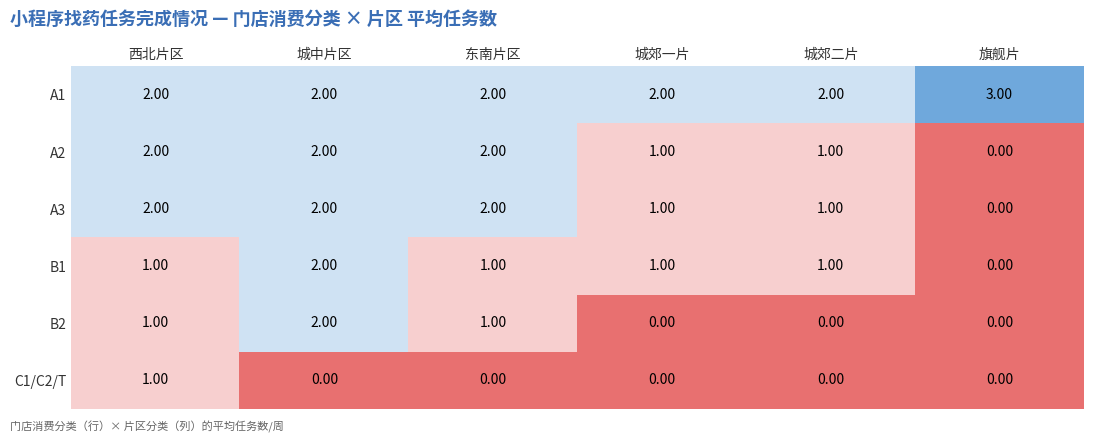

At which category is the sum across all series the highest?

城中片区